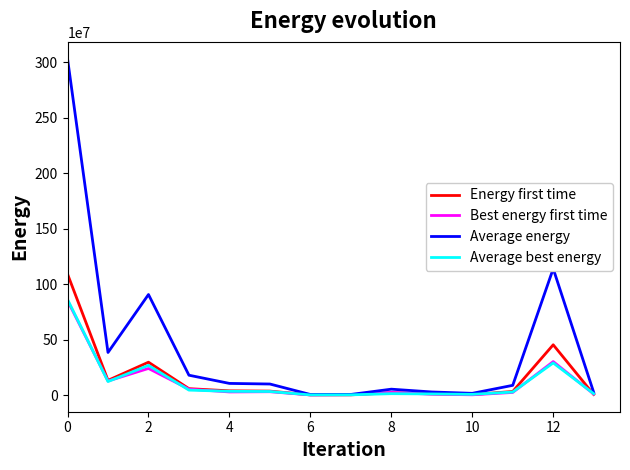

Which series has the largest range (max minus min)?

Average energy